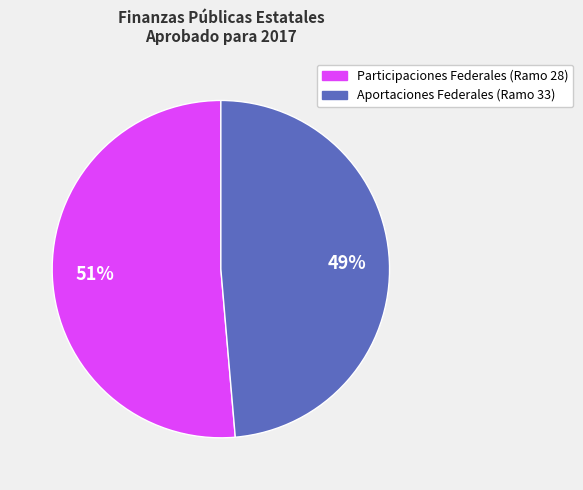

Which slice is the largest?

Participaciones Federales (Ramo 28)